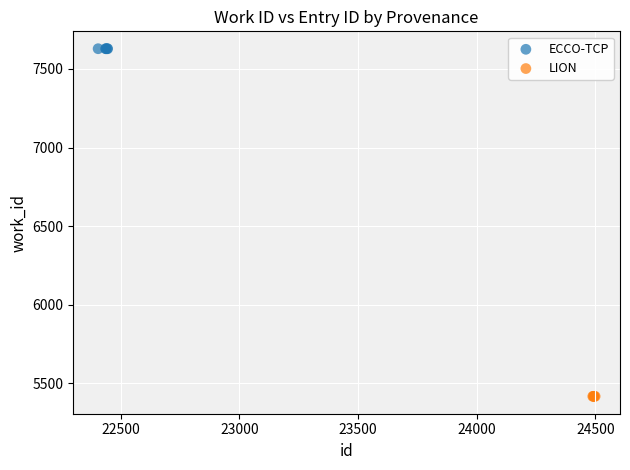

Which series contains the highest Y value?

ECCO-TCP